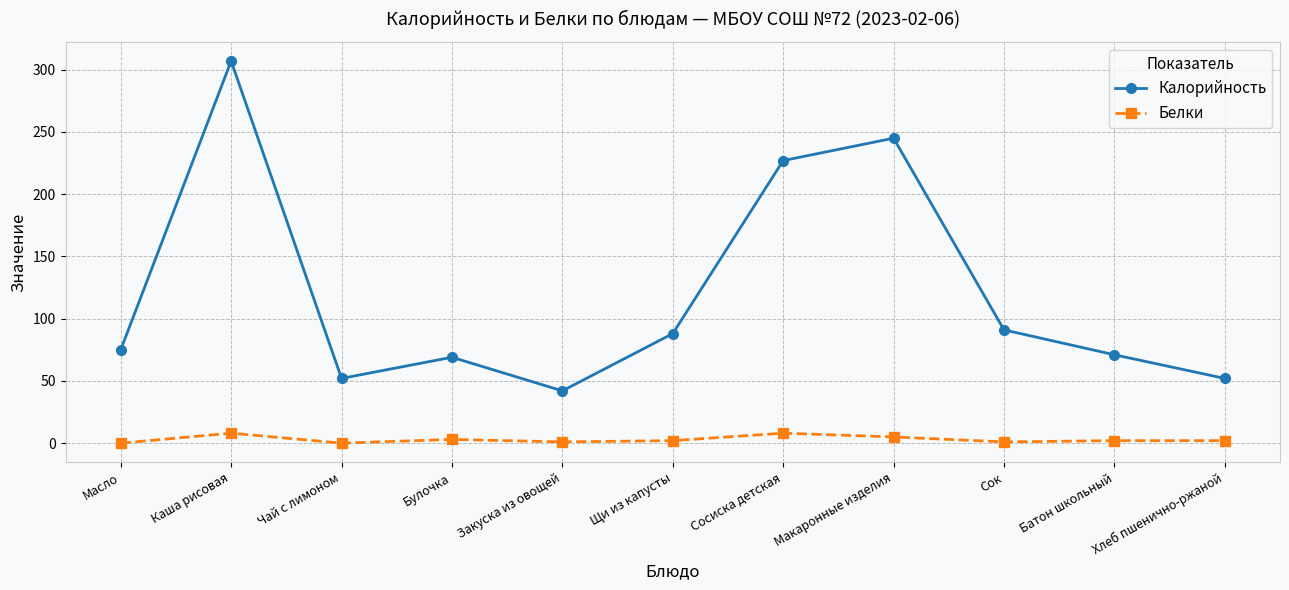

True or false: Белки has more than 0 interior local peaks.

True